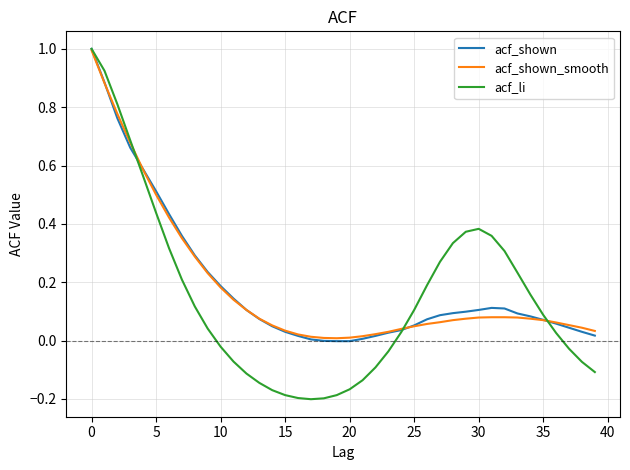

Which series has the largest range (max minus min)?

acf_li